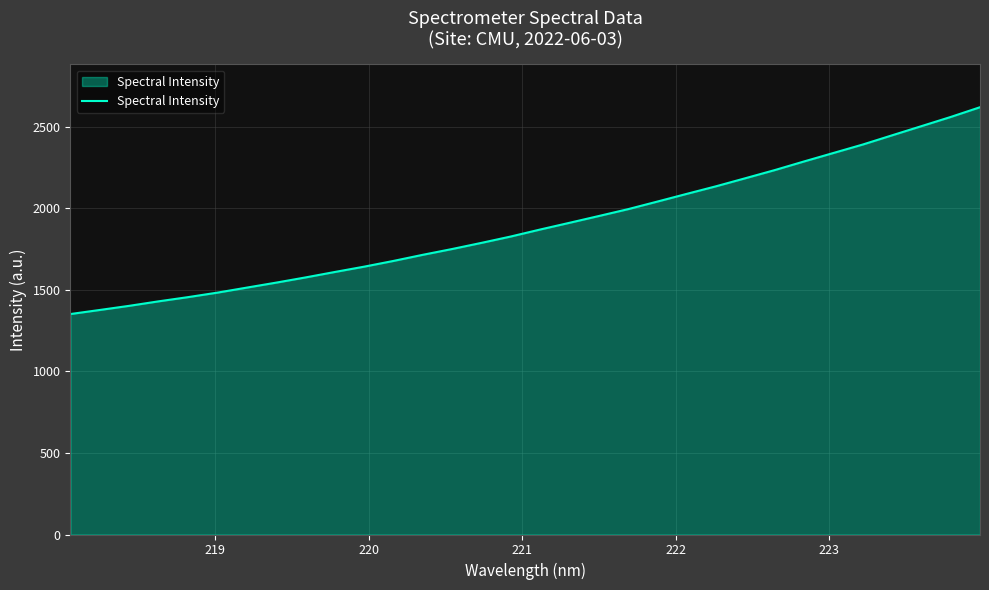

What is the greatest value displayed?

2619.6